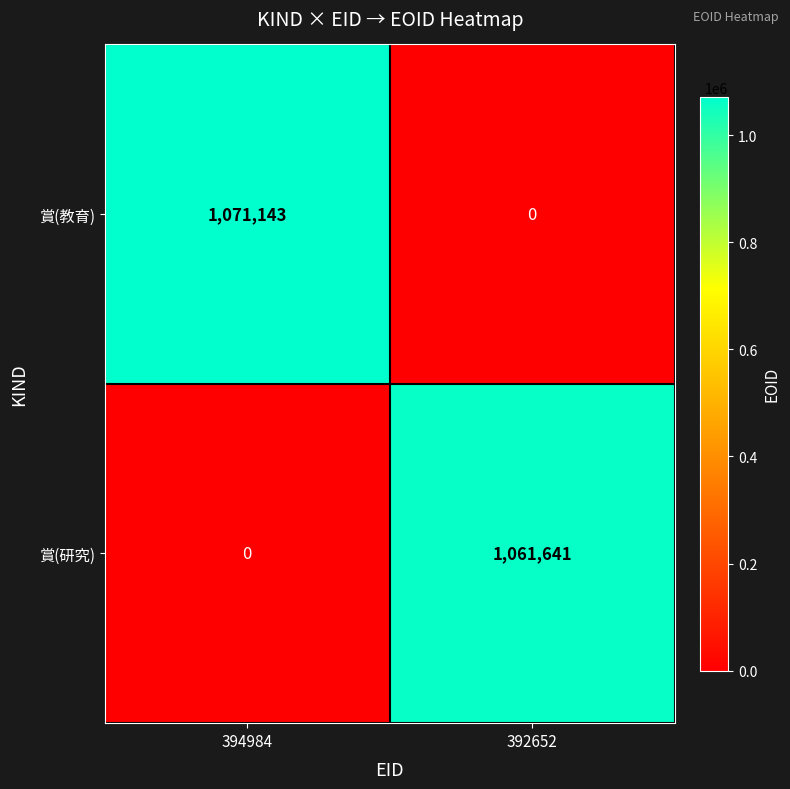

At which label is 賞(研究) closest to 530820?

394984